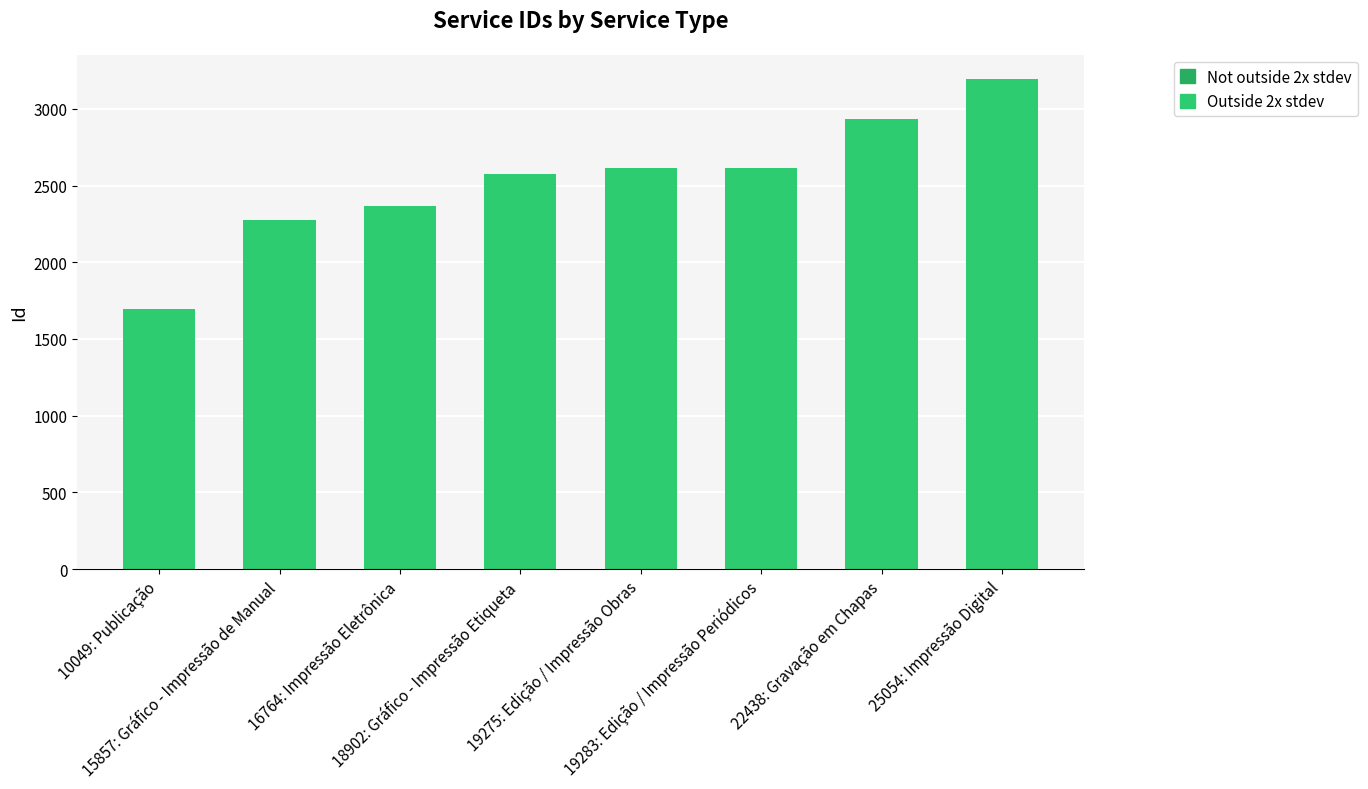

What is the change in value from 15857: Gráfico - Impressão de Manual to 19275: Edição / Impressão Obras?

+339